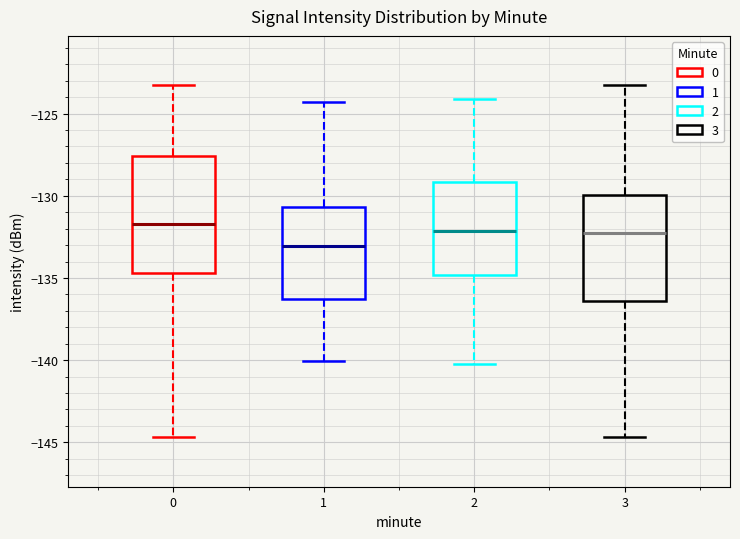

Comparing the boxes themselves (not the whiskers), which one is the tallest?

0